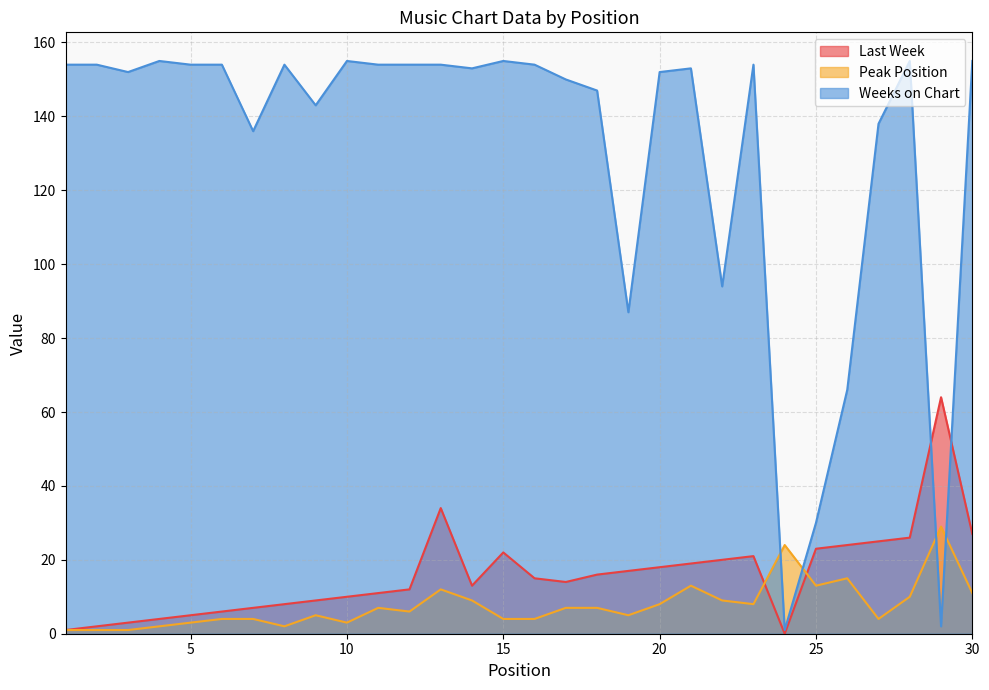

What is the difference between the Peak Position values at 29 and 4?

27